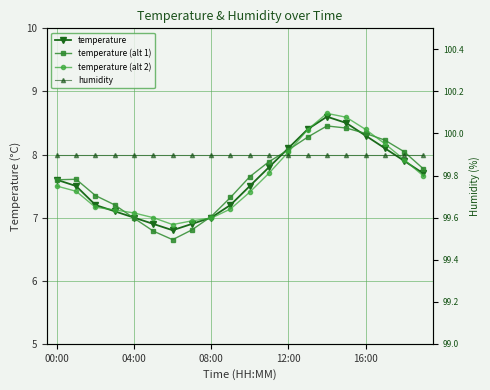

At 17, list the series in order from largest to smallest.

humidity, temperature (alt 1), temperature (alt 2), temperature